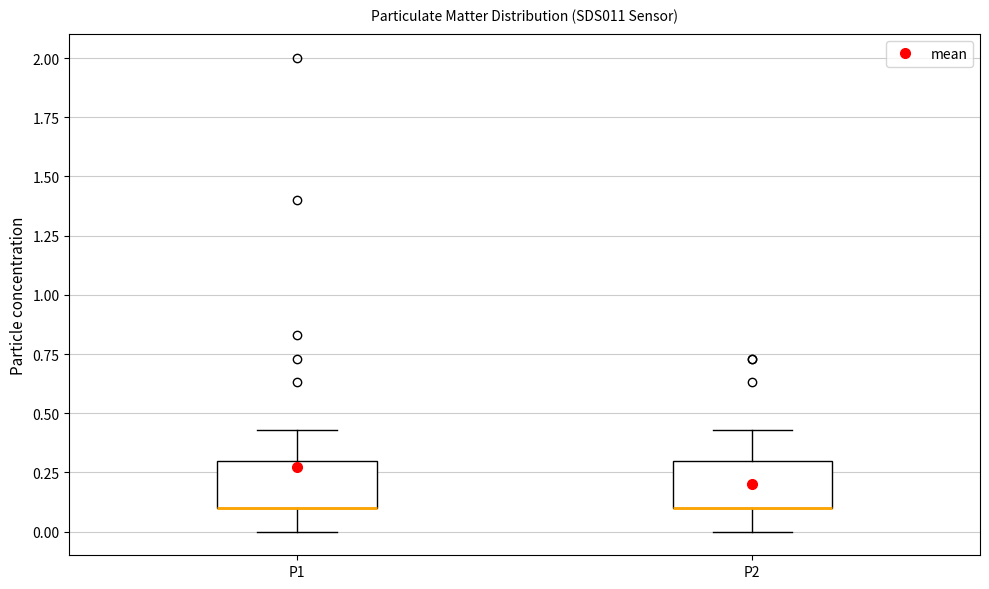

Reading left to right, transcribe this box plot: for each box, give where its median line is, the range the box spans, and where its two whiskers end, as read against the y-axis. The values are not printed on the chart, so give them approximately, as read against the axis.

P1: median 0.10 (drawn on the box's lower edge), box 0.10 to 0.30, whiskers 0.00 to 0.45
P2: median 0.10 (drawn on the box's lower edge), box 0.10 to 0.30, whiskers 0.00 to 0.45